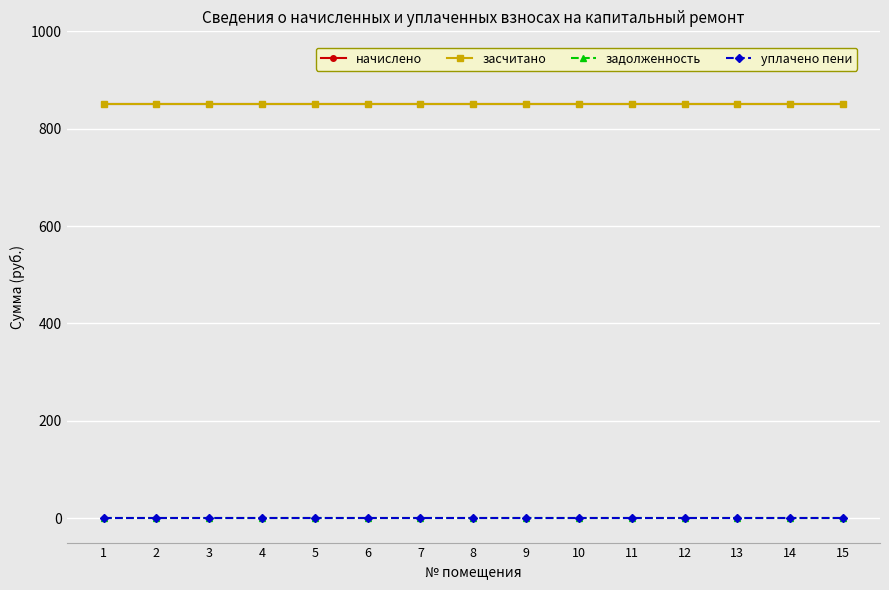

Does the chart have visible grid lines?

Yes